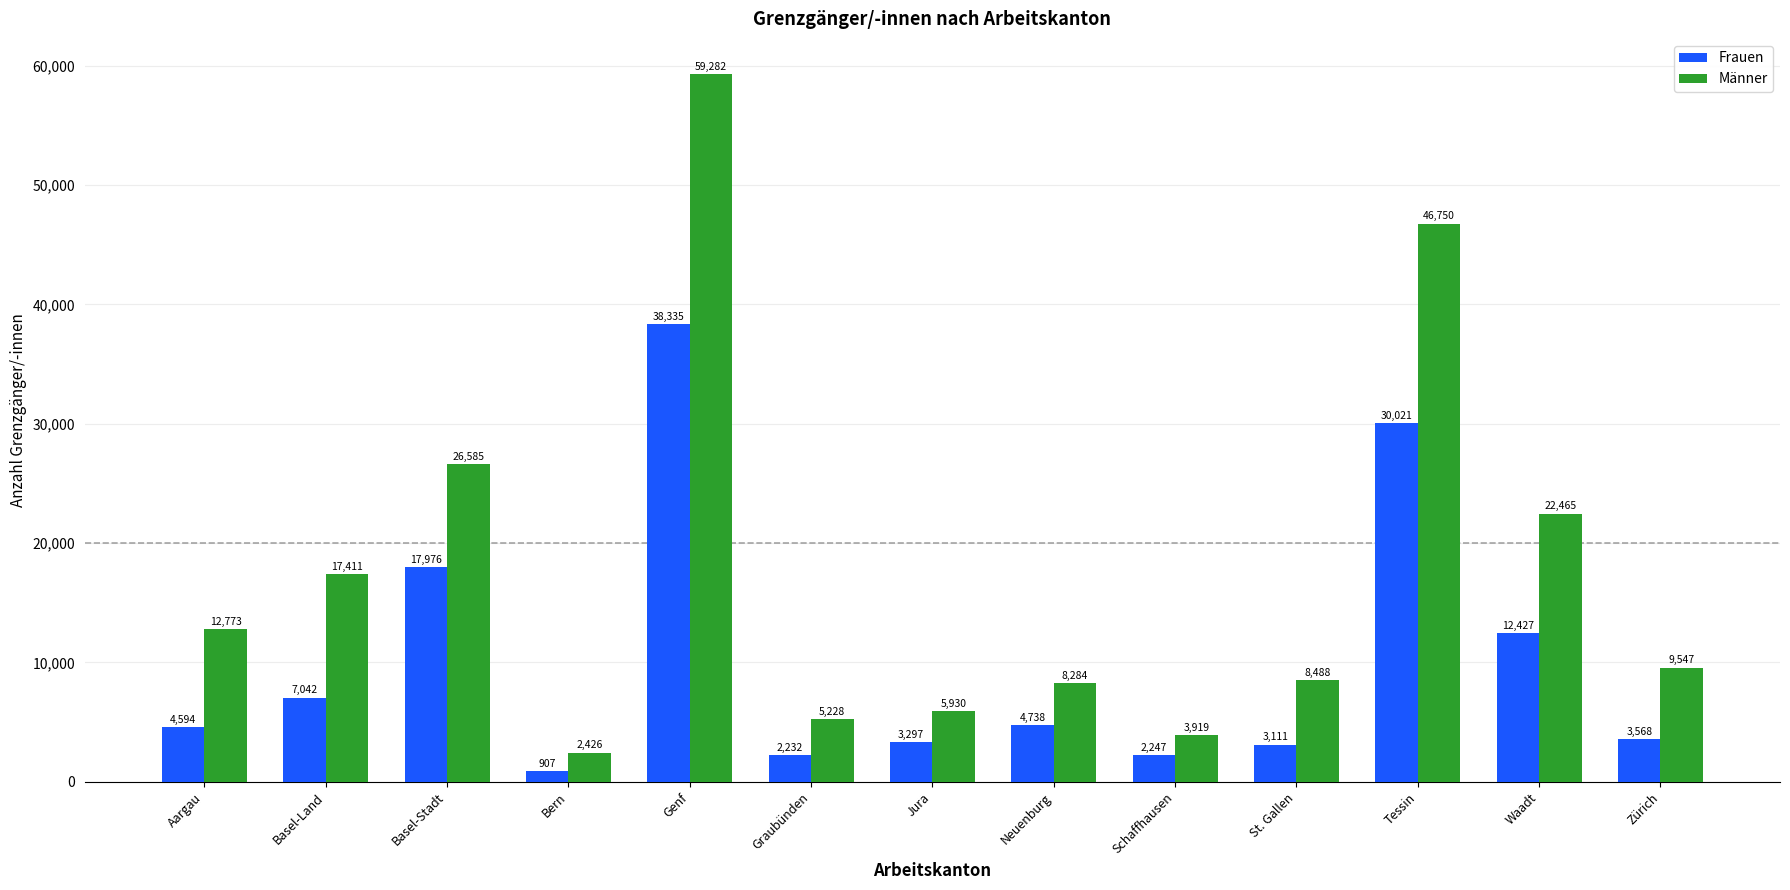

Rank the series by their average value, from lowest to highest.

Frauen, Männer